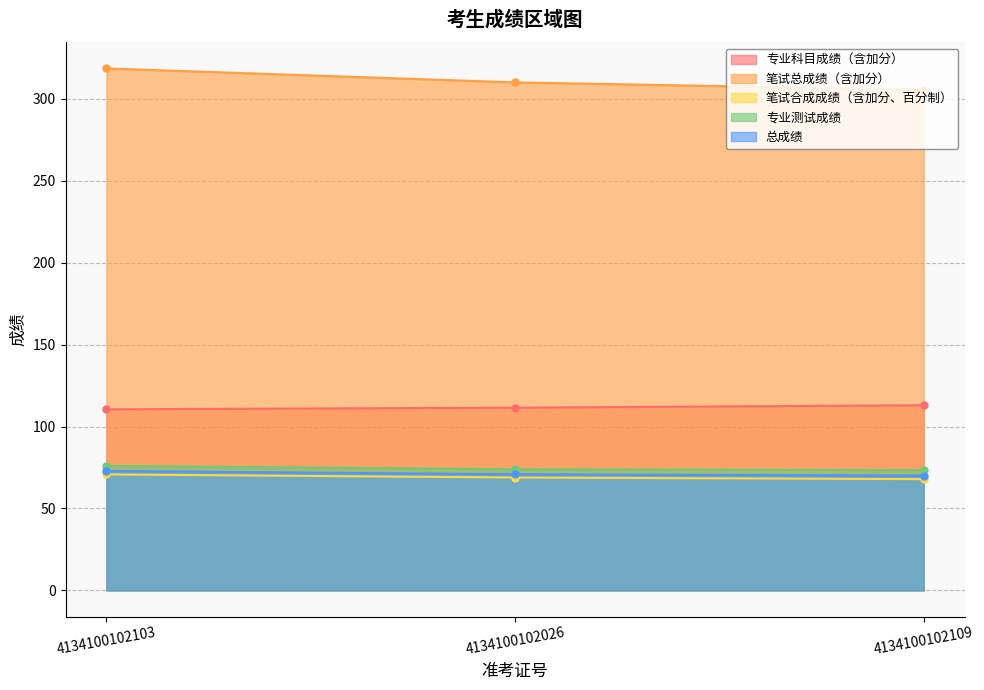

What is the sum of all 专业科目成绩（含加分） values?

335.0